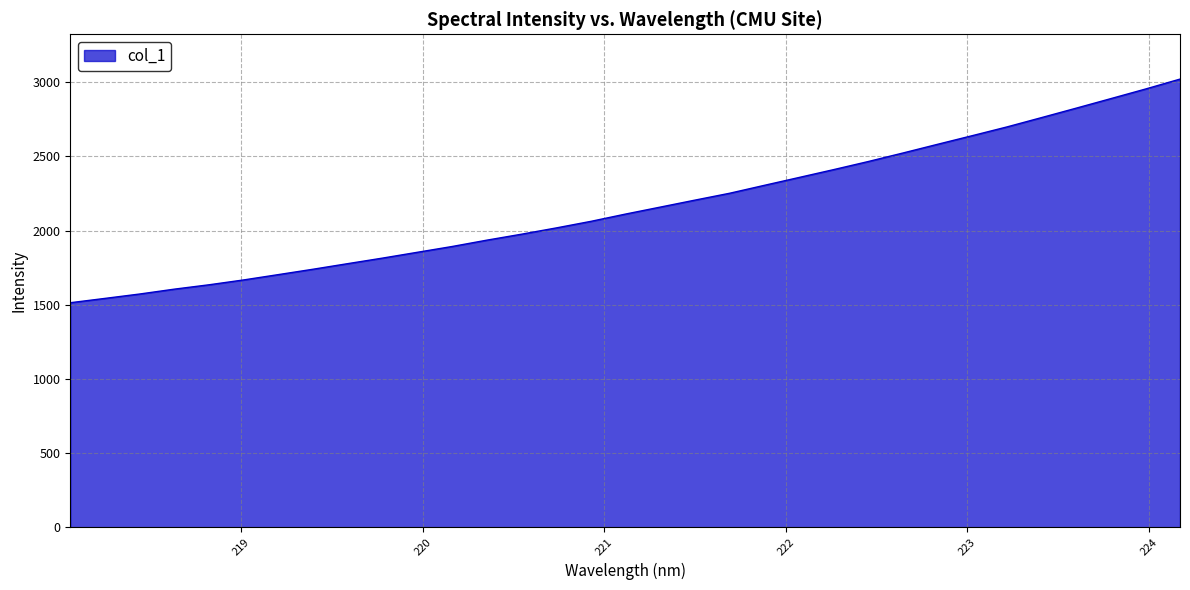

What is the difference between the maximum and minimum values?

1508.0